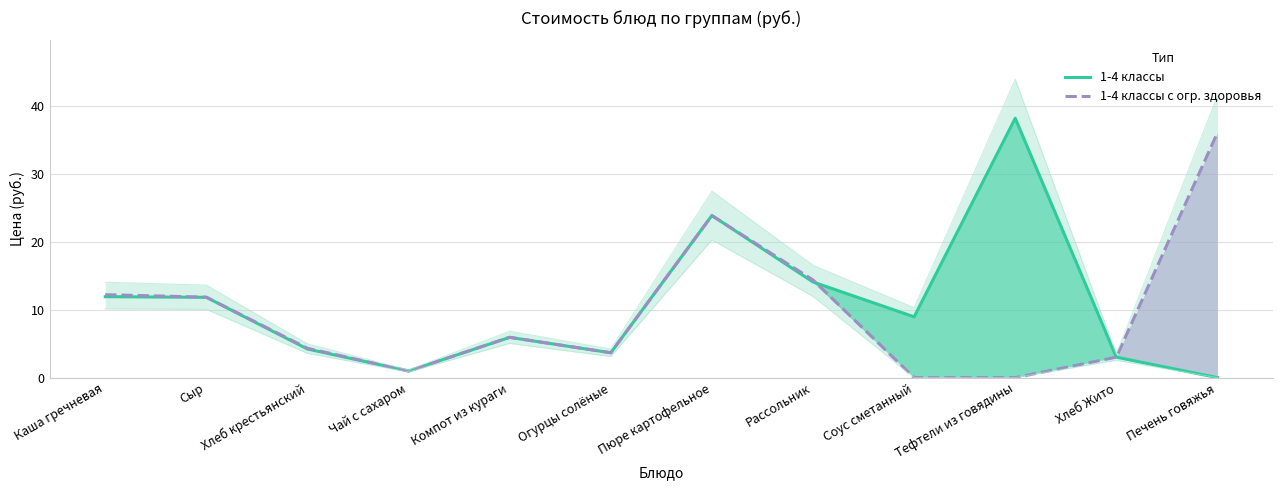

How many values in the 1-4 классы с огр. здоровья series exceed 5?

6